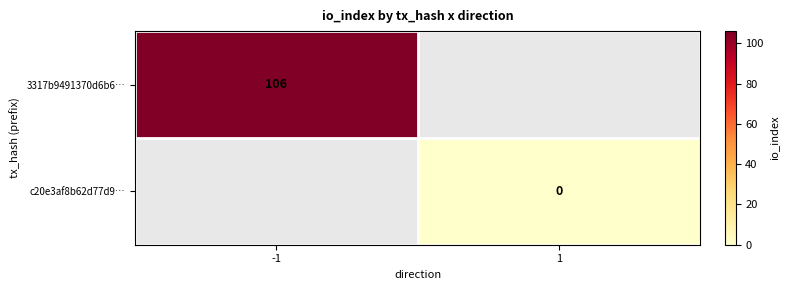

Which category has the lowest value across all series?

1